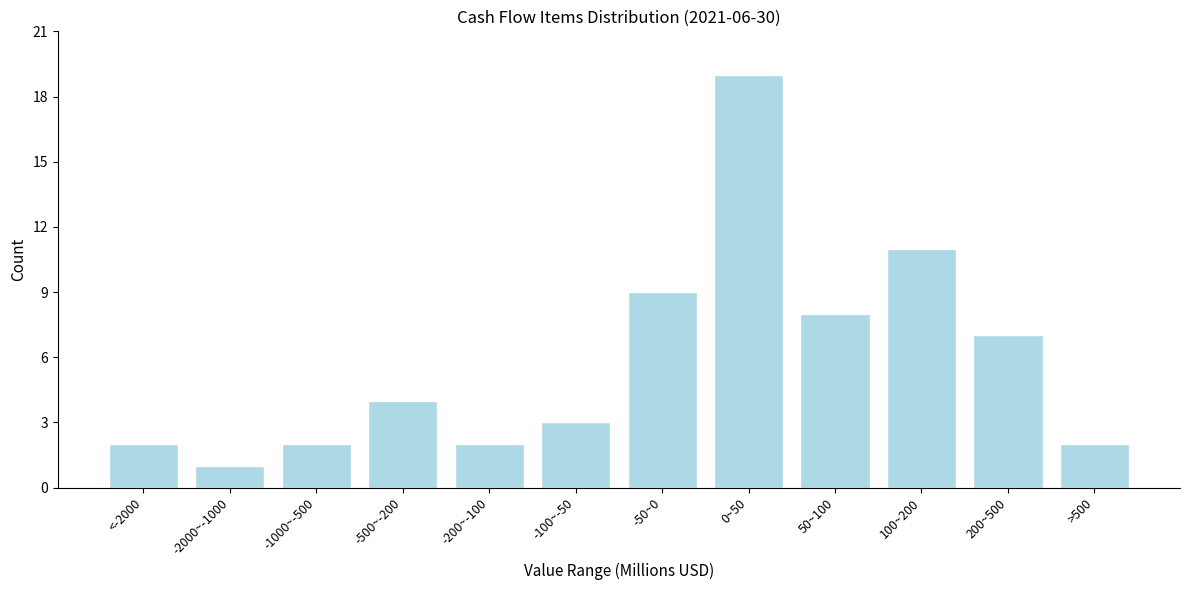

Reading left to right, what are all the values shown in this chart?

<-2000=2	-2000~-1000=1	-1000~-500=2	-500~-200=4	-200~-100=2	-100~-50=3	-50~0=9	0~50=19	50~100=8	100~200=11	200~500=7	>500=2